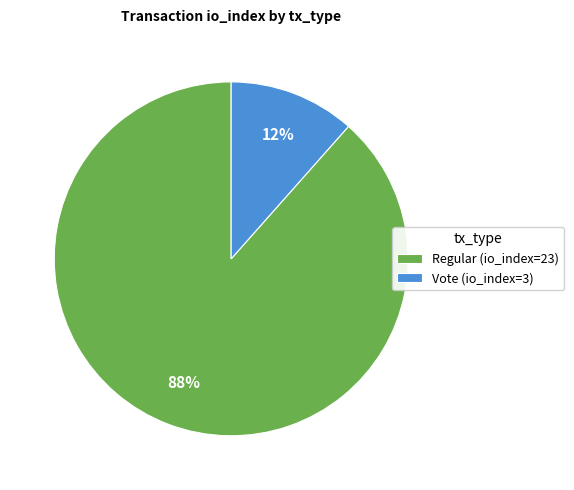

True or false: Regular accounts for 99% of the total.

False